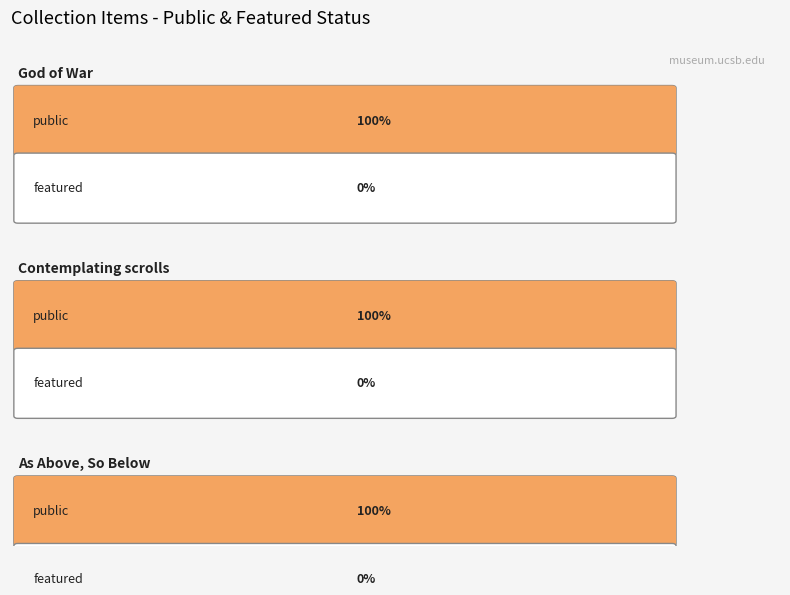

The value of public at As Above, So Below is 1. True or false?

True